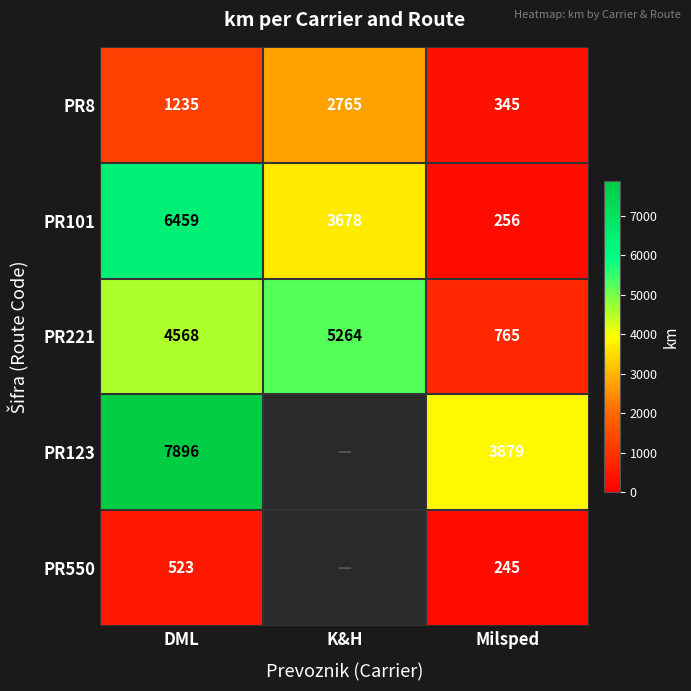

What is the spread (max minus min) of values at DML?

7373